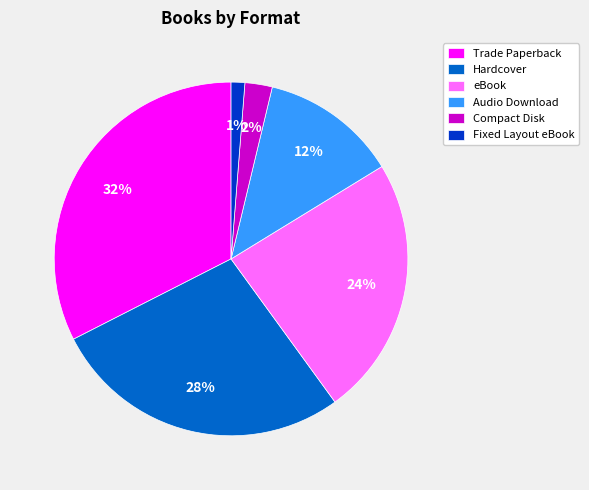

To the nearest percent, what is the difference between the Audio Download and Compact Disk slice percentages?

10%